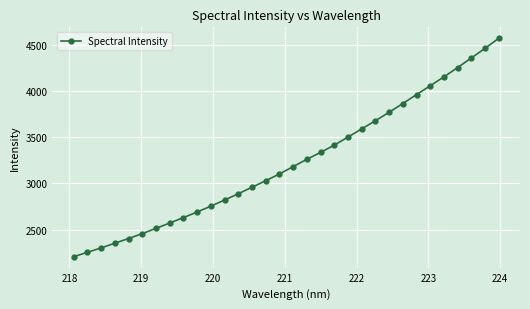

Reading left to right, extract all data points from this chart.

2207.6	2255.5	2303.1	2354.2	2404.5	2457.6	2514.9	2572.5	2630.9	2692.0	2754.8	2820.9	2888.7	2959.3	3029.9	3103.4	3182.1	3261.3	3336.0	3414.2	3501.9	3589.9	3678.5	3770.1	3864.3	3960.7	4056.2	4152.4	4252.8	4356.7	4460.6	4569.6